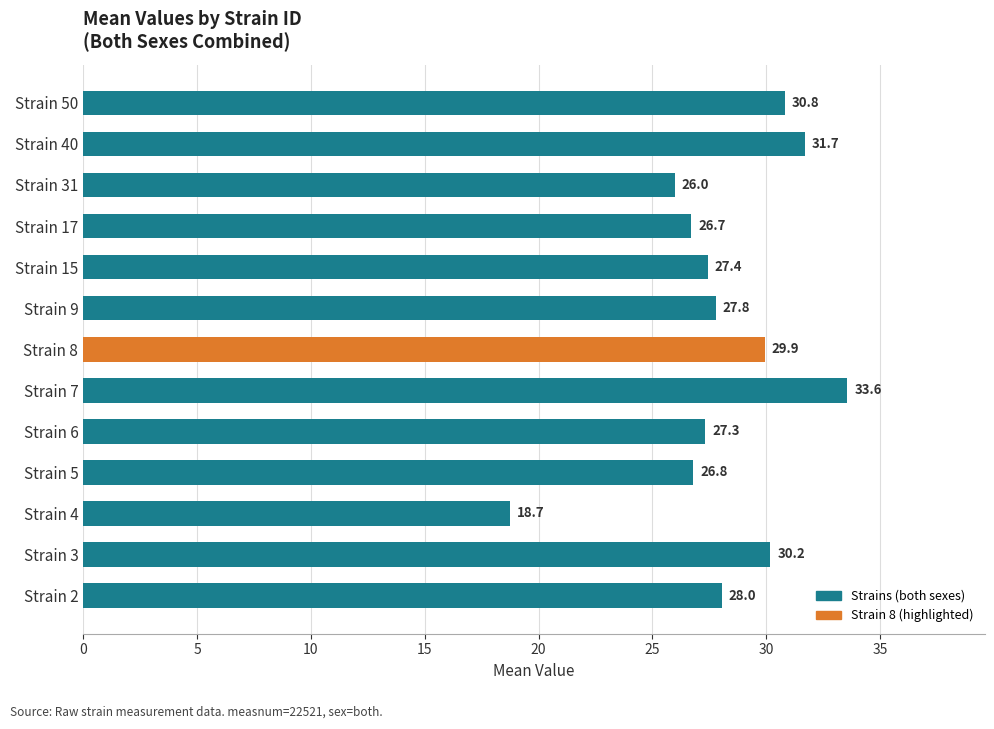

What is the difference between the values at Strain 5 and Strain 7?

6.8